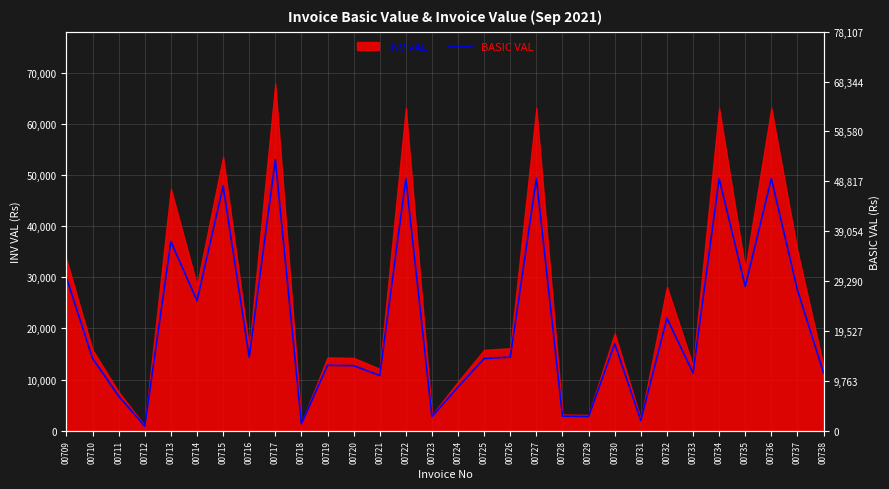

Which label corresponds to the largest value in the chart?

00717